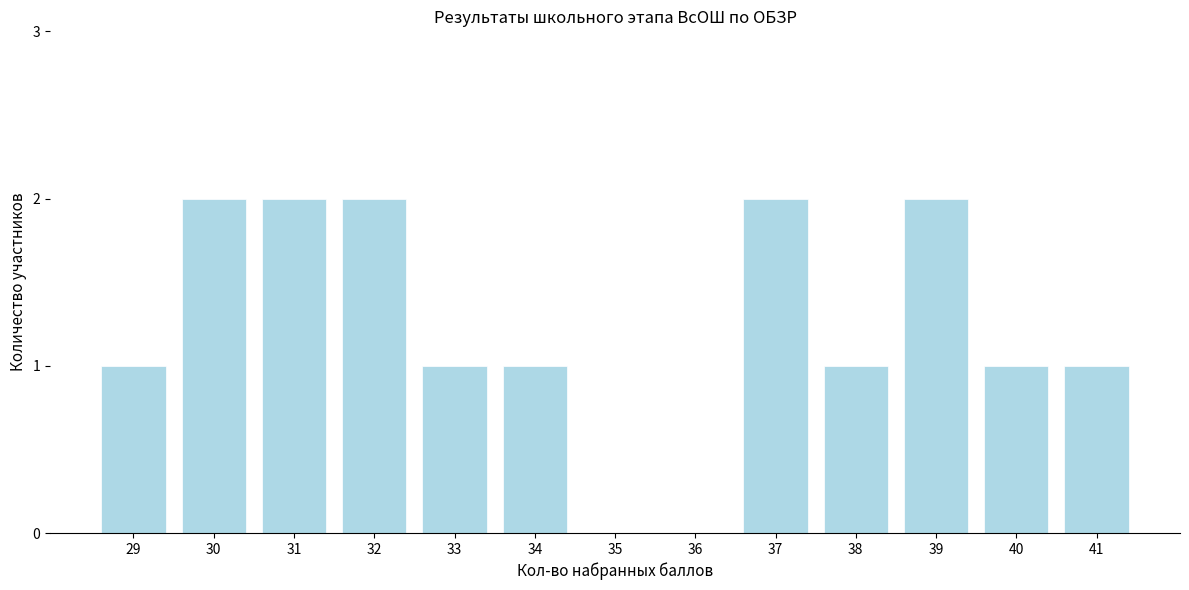

Reading left to right, list all the values displayed in this chart.

29=1	30=2	31=2	32=2	33=1	34=1	35=0	36=0	37=2	38=1	39=2	40=1	41=1